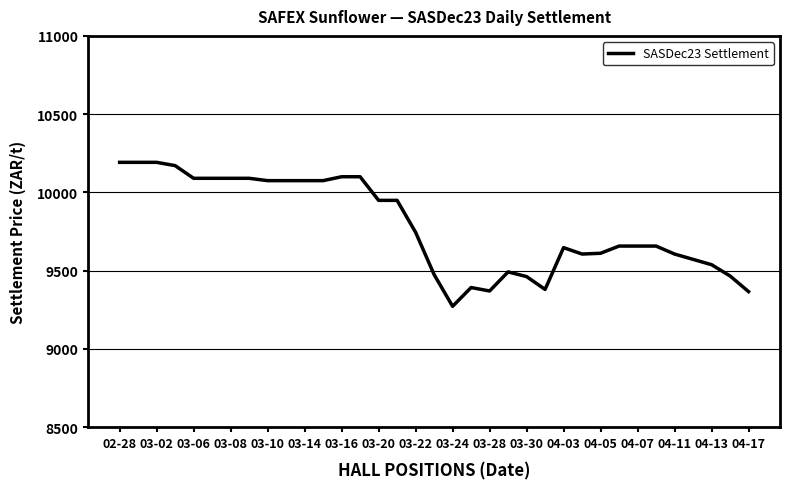

What is the greatest value displayed?

10192